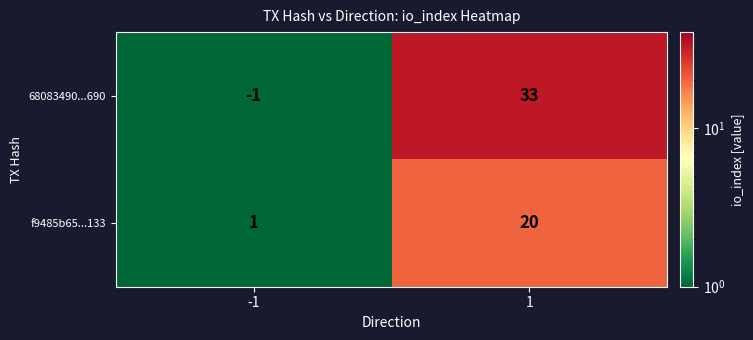

What value does the f9485b65...133 series have at 1, to the nearest 10?

20